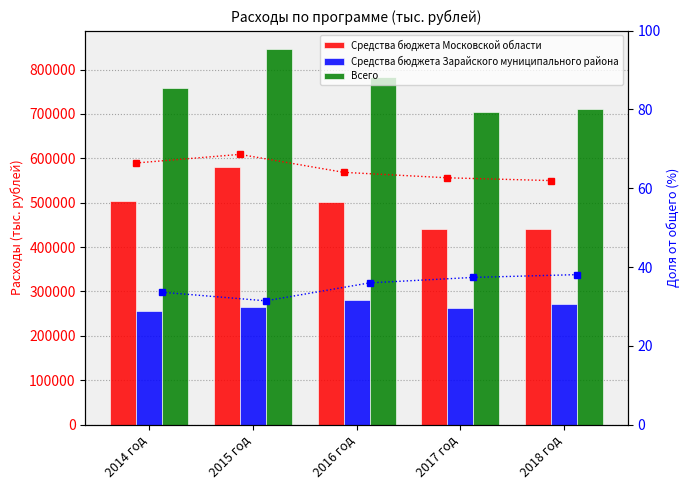

What is the difference between the Средства бюджета Зарайского муниципального района values at 2018 год and 2015 год?

5390.0